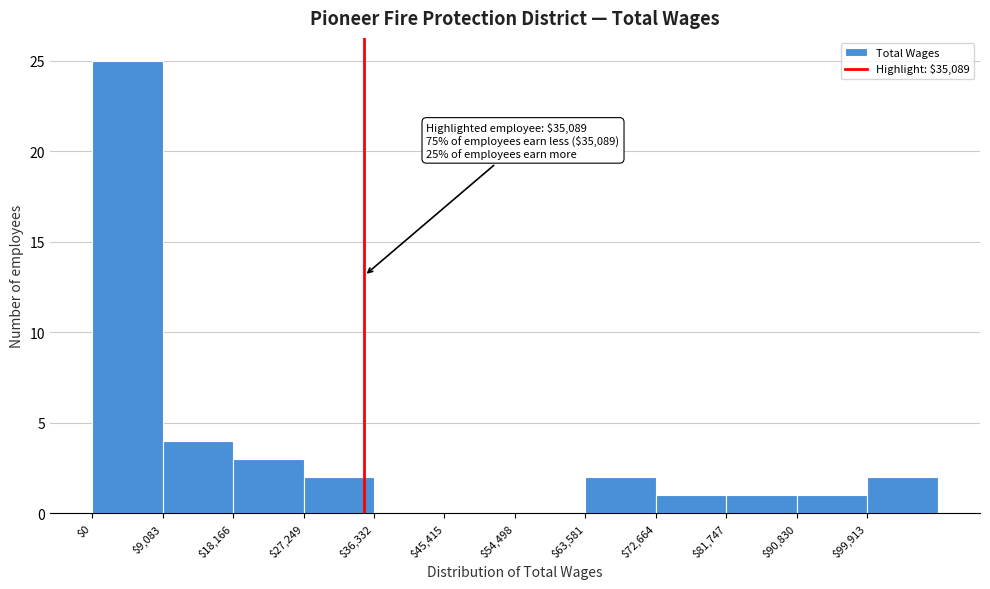

Over which range of the x-axis is the bar tallest?

0 to 9000